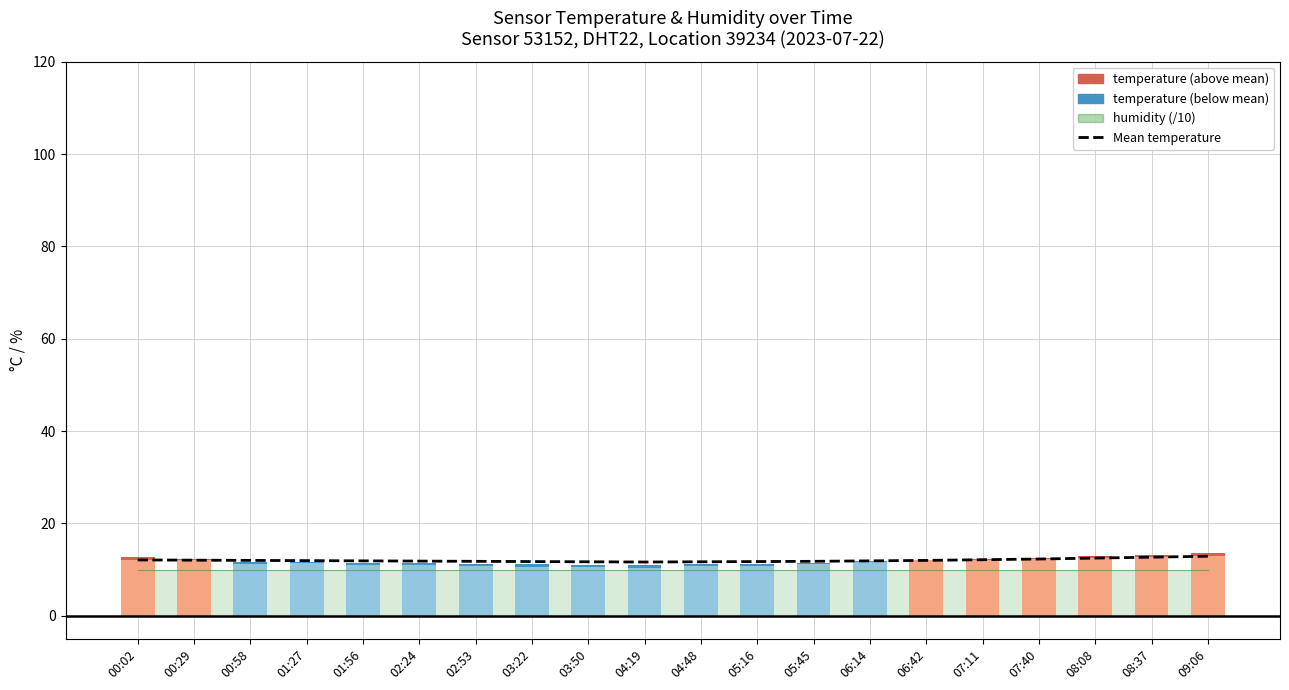

What is the maximum value shown in the chart?

12.9